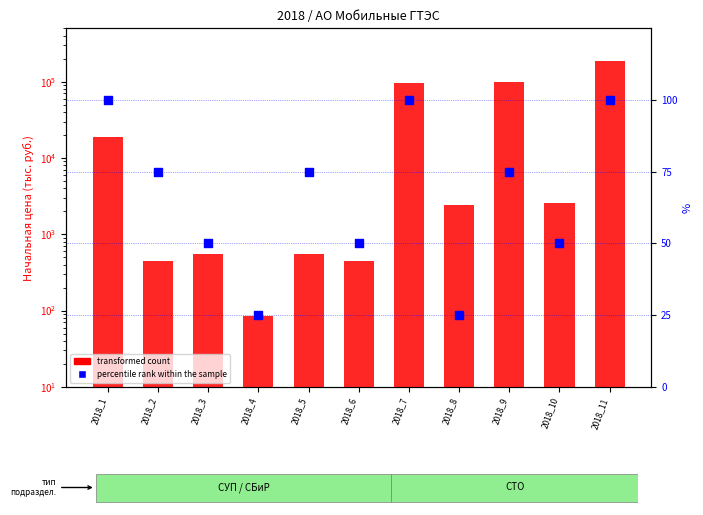

Which series reaches the maximum Y coordinate?

transformed count